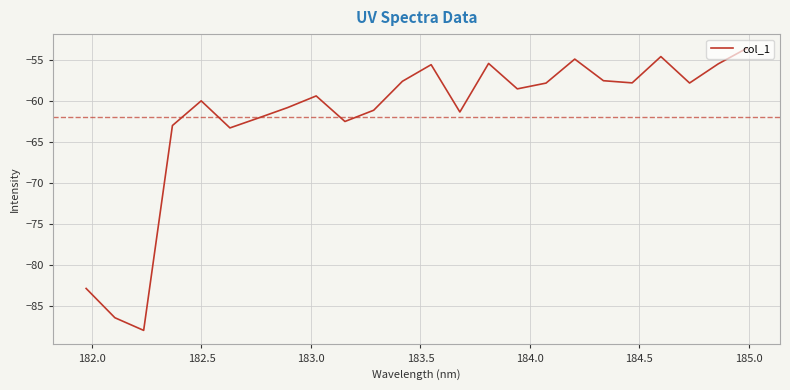

What is the minimum value shown in the chart?

-87.9